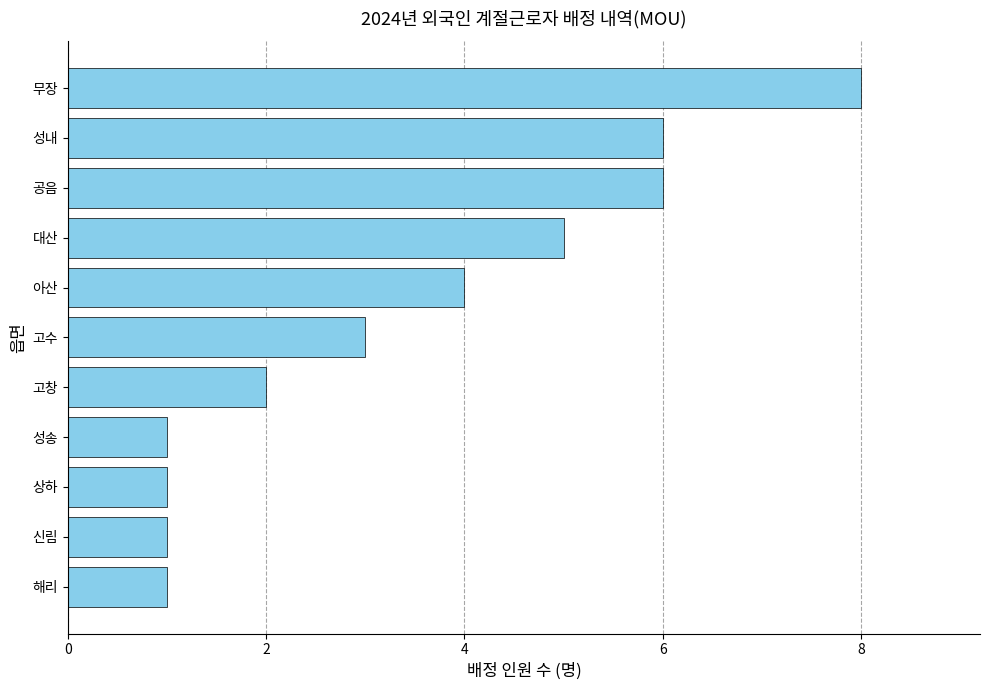

What is the label of the 11th bar from the top?

해리